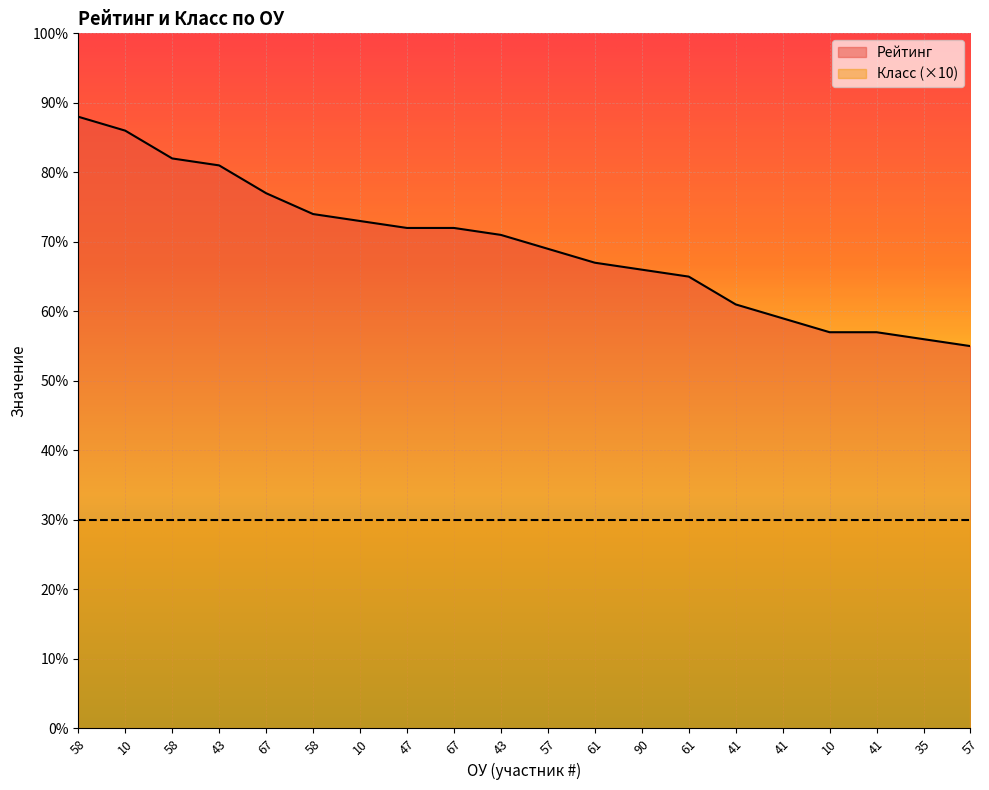

How many lines are shown in the chart?

2